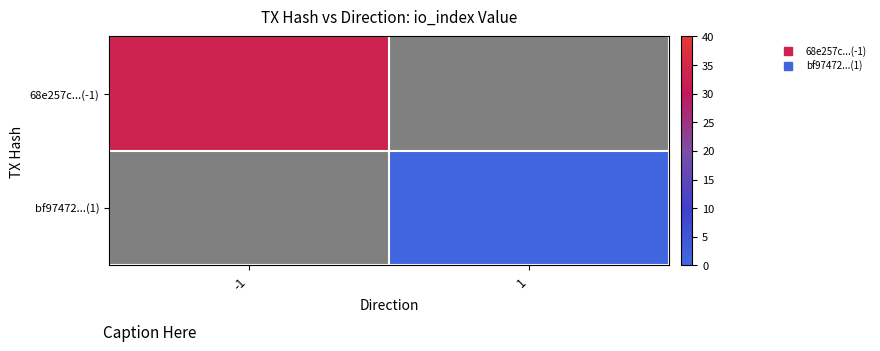

Is the value of bf97472...(1) at 1 greater than the value of 68e257c...(-1) at -1?

No